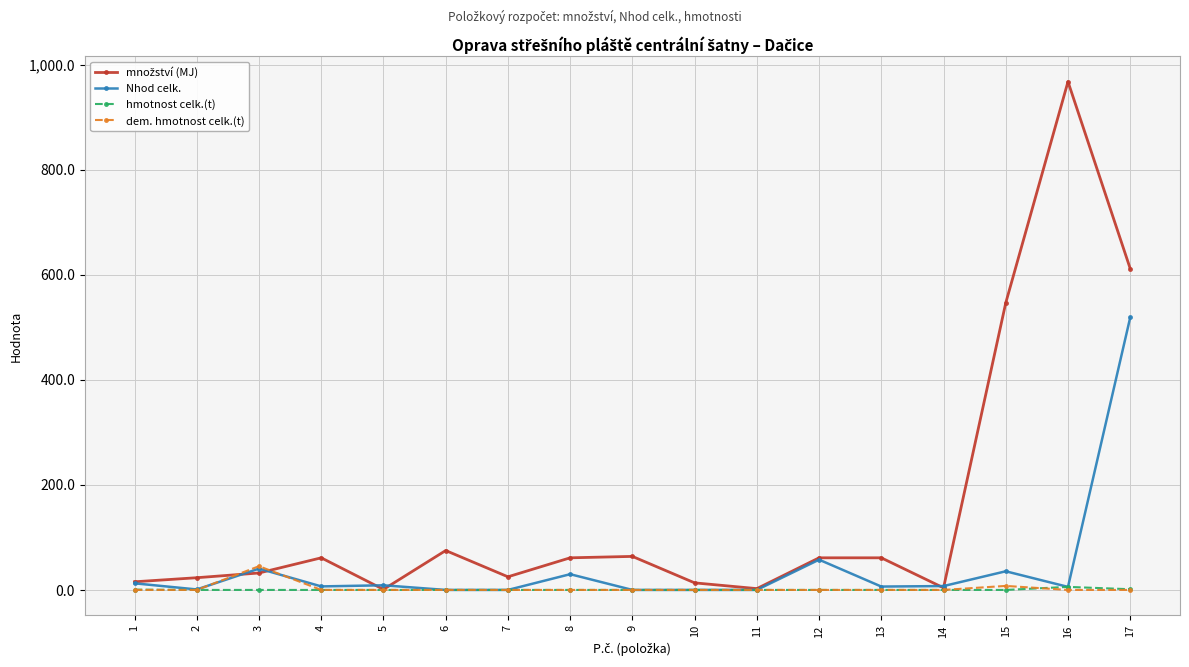

What is the difference between the highest and lowest values at 8?

61.1